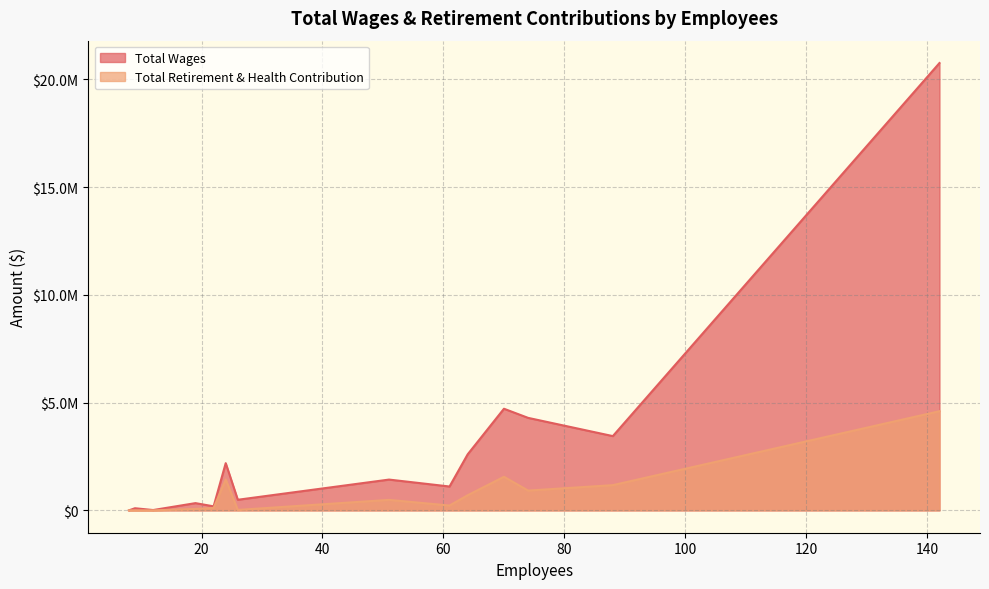

Does the chart have visible grid lines?

Yes